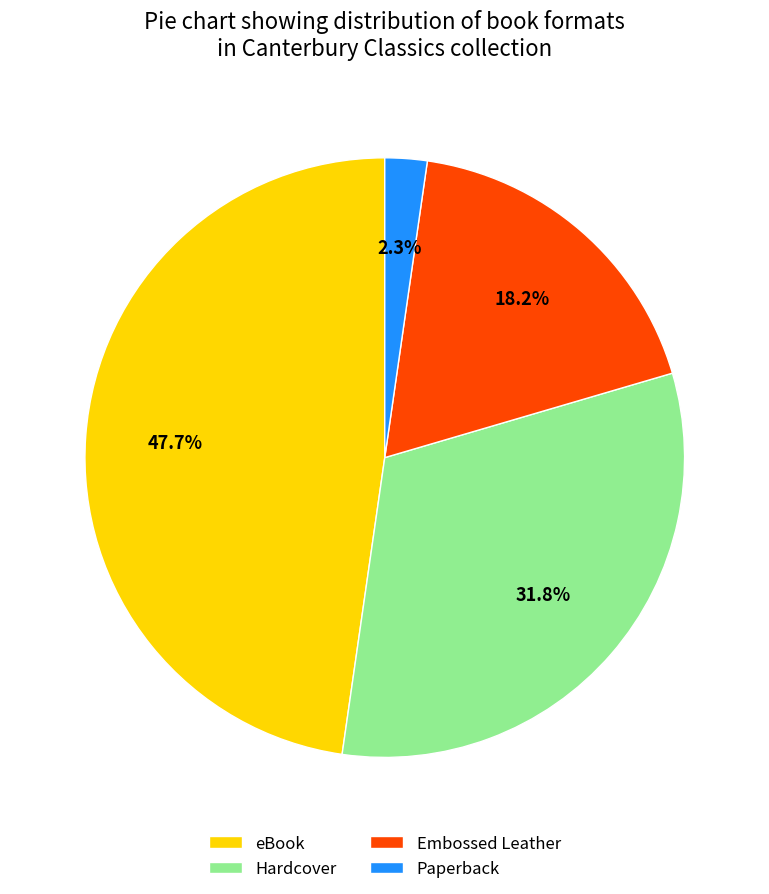

Which slice is the smallest?

Paperback